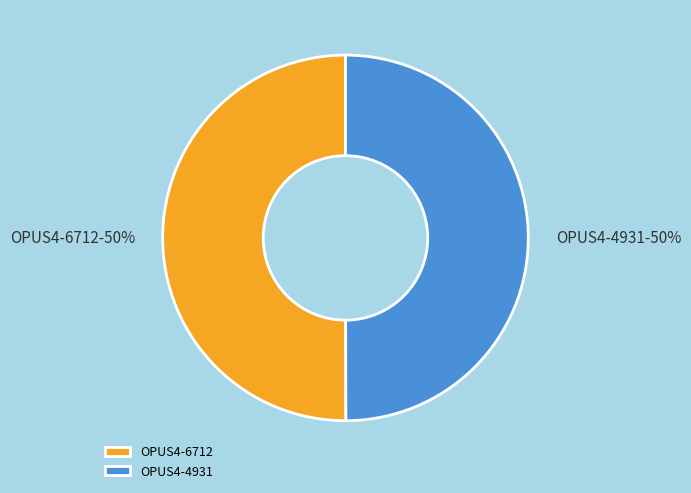

Is it true that OPUS4-4931 is 62% of the pie?

False